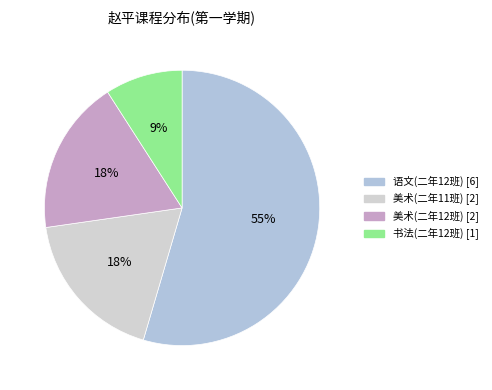

Is it true that 书法(二年12班) is 18% of the pie?

False